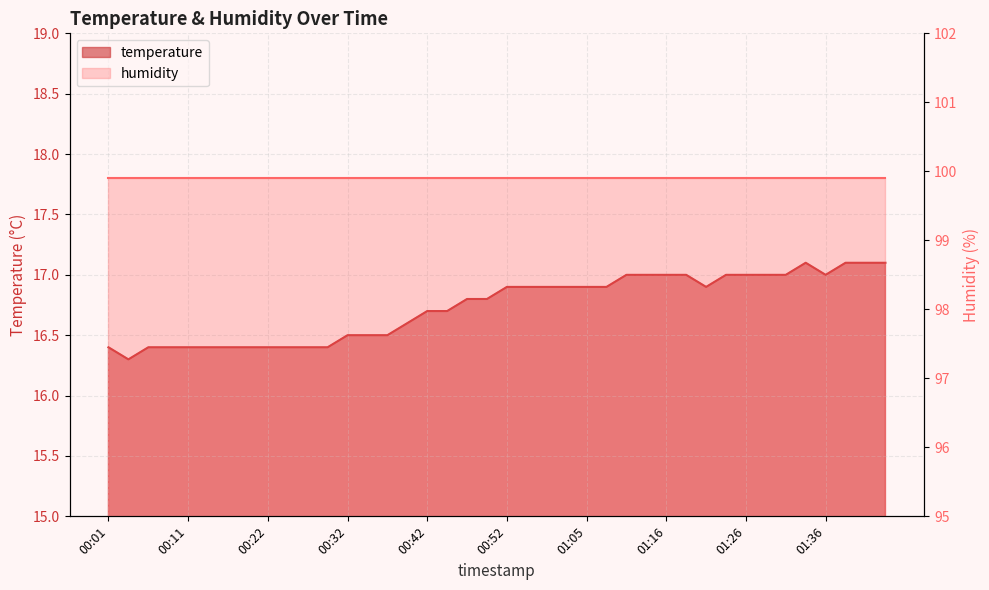

What is the difference between the values at 01:38 and 00:14?

0.7